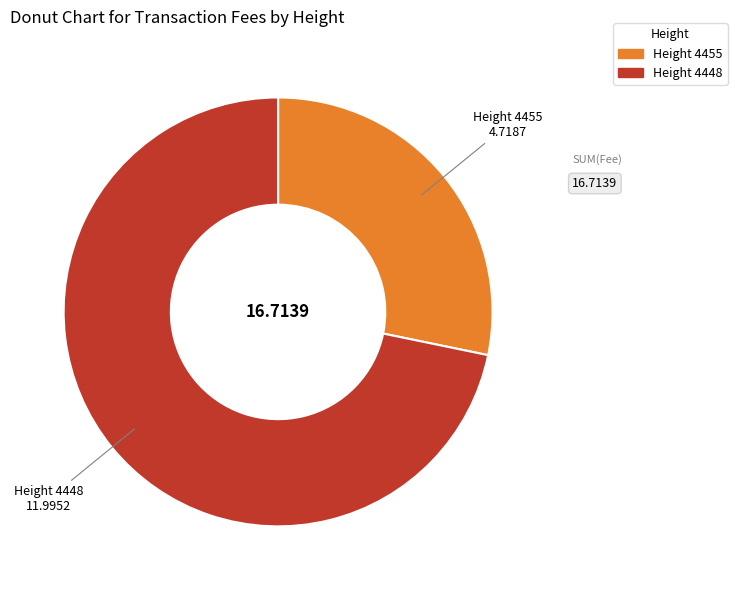

Is there any slice that represents more than half of the pie?

Yes